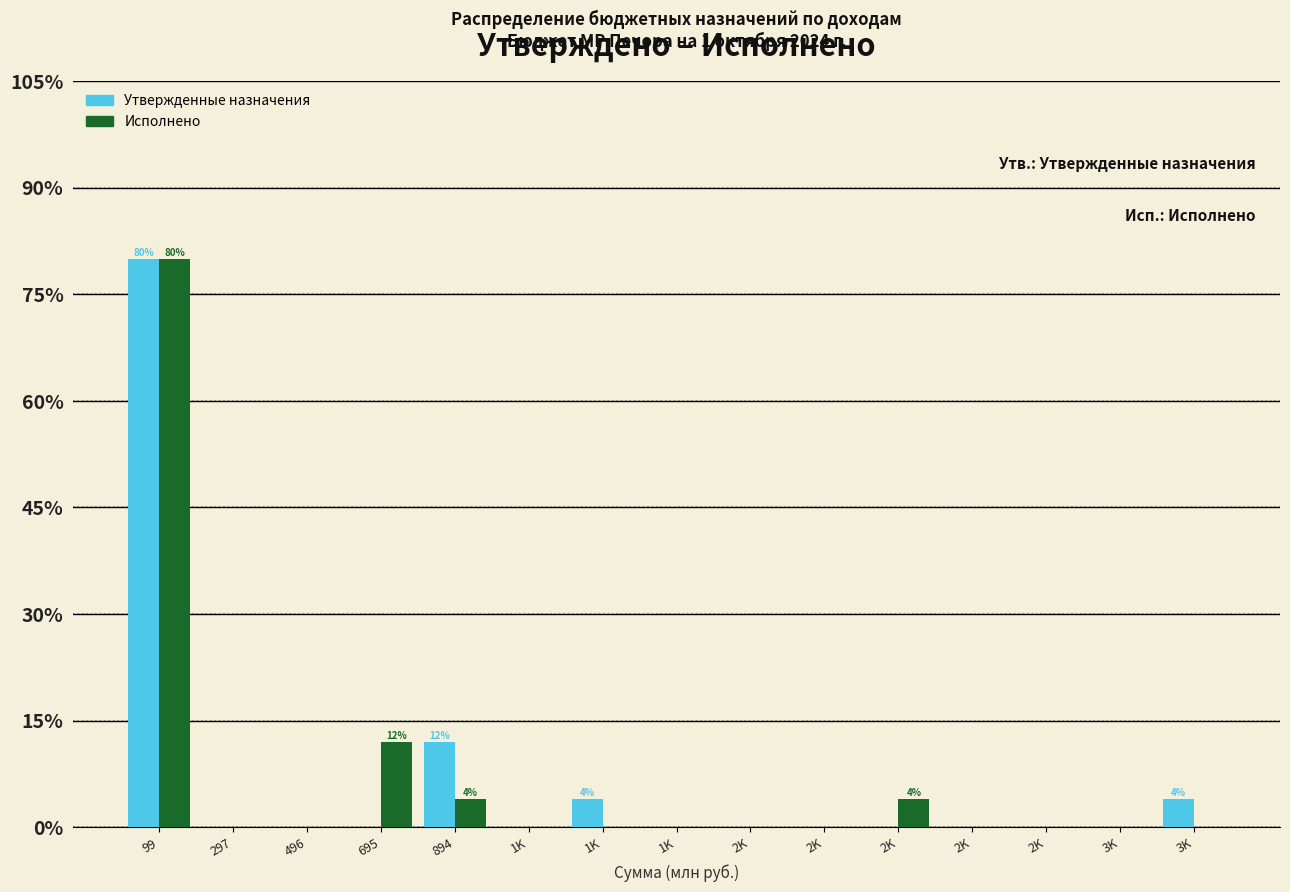

What are all the series names shown in the legend?

Утвержденные назначения, Исполнено